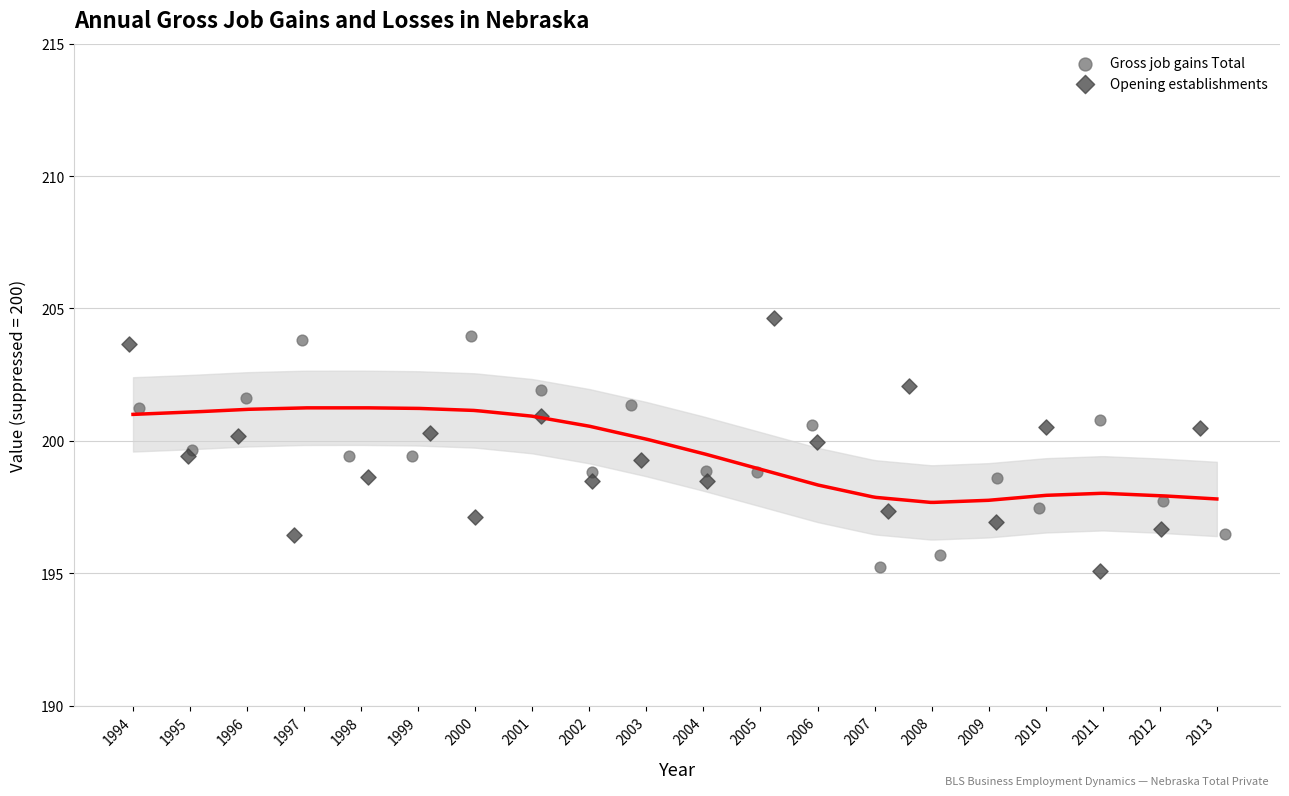

What are all the series names shown in the legend?

Gross job gains Total, Opening establishments